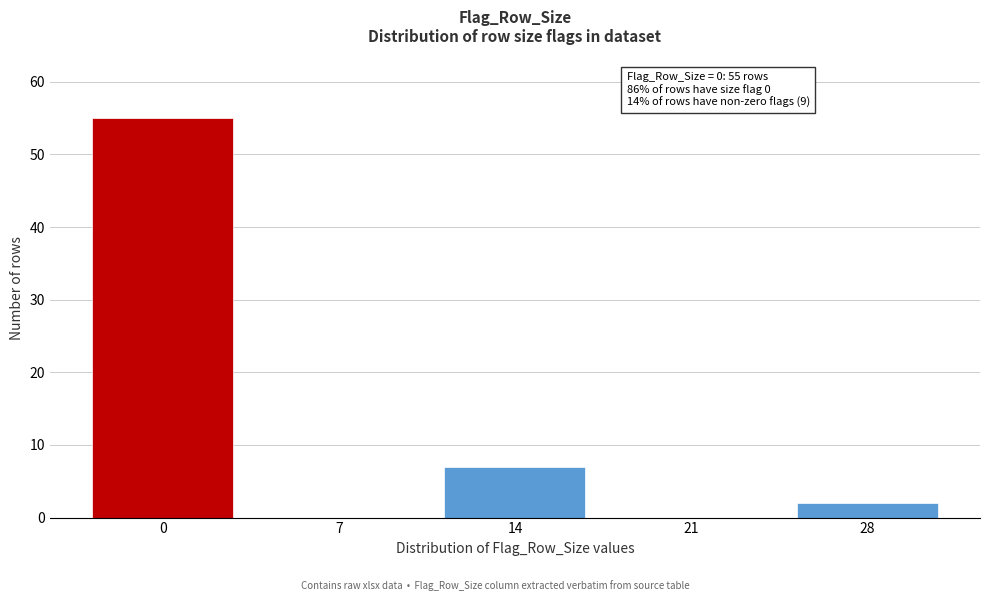

Reading right to left, transcribe all the data shown in this chart.

28=2	21=0	14=7	7=0	0=55